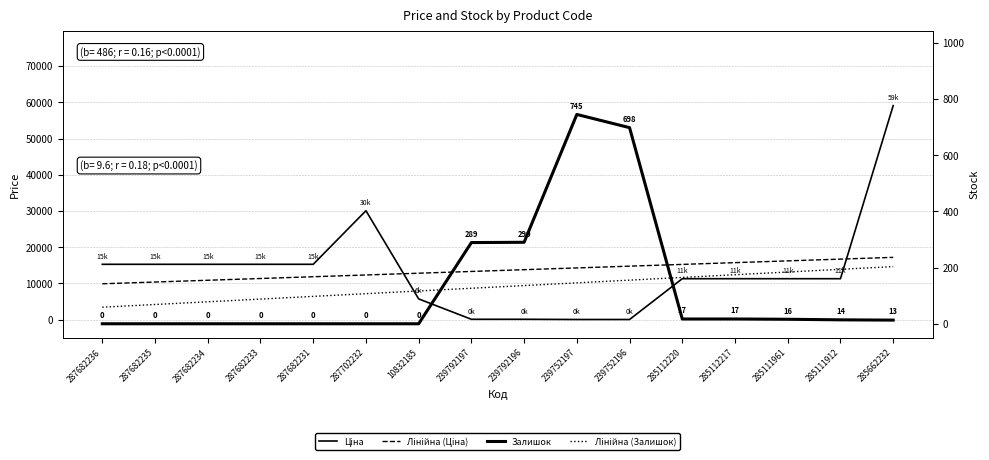

What is the difference between the Ціна values at 285111912 and 239752197?

11254.8